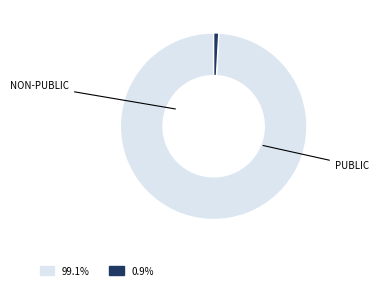

Is there a majority slice in this chart?

Yes